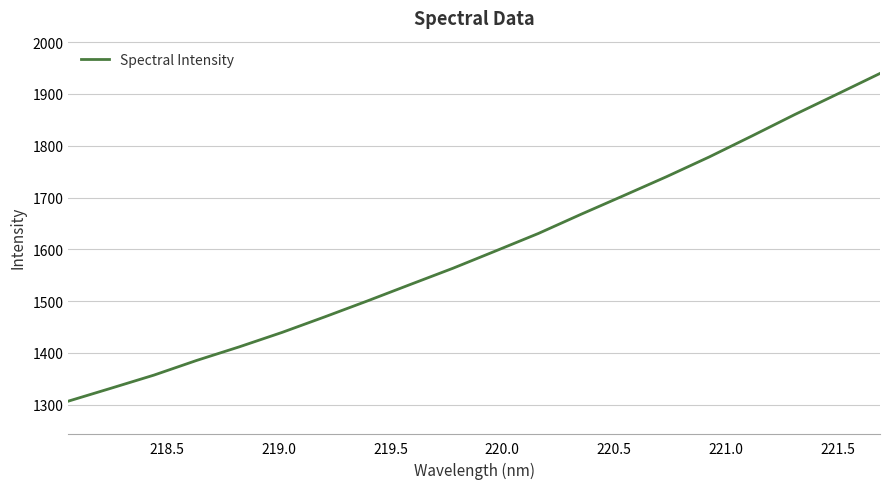

What is the maximum value shown in the chart?

1939.6